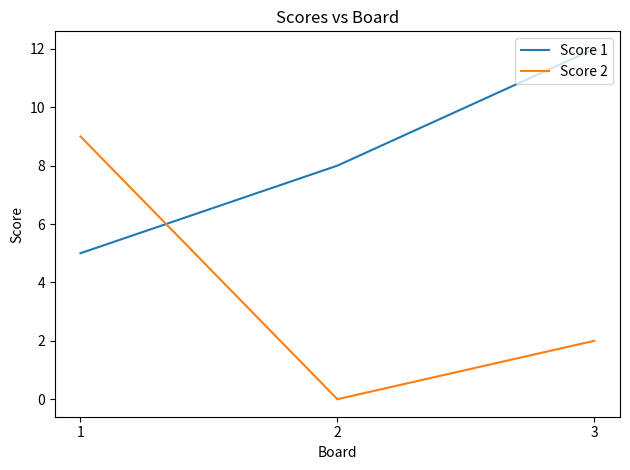

At which label is Score 1 closest to 8?

2